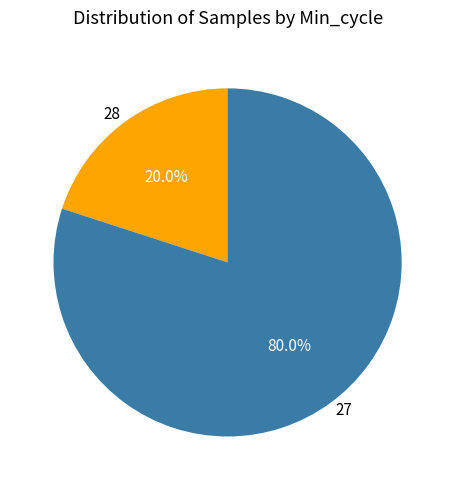

How many slices are in this pie chart?

2